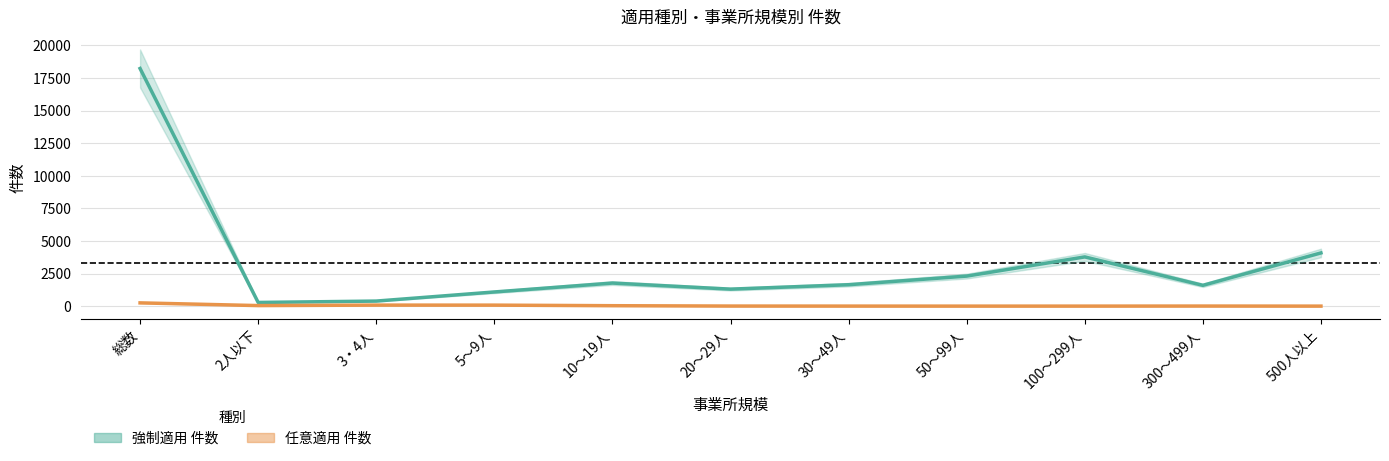

At which category does 任意適用 件数 reach its first local valley?

2人以下